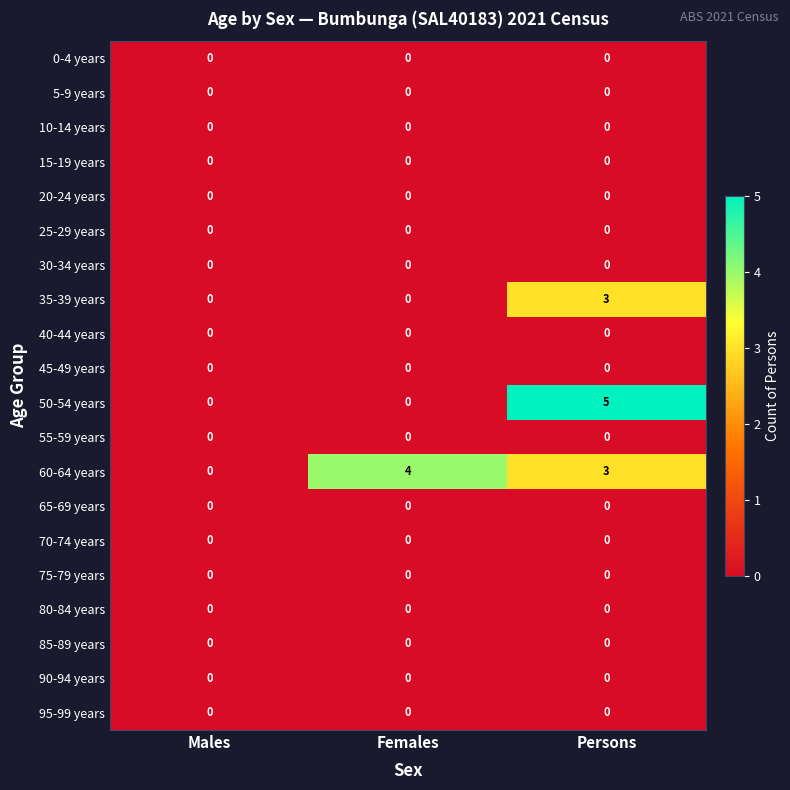

Which series has the largest total across all categories?

60-64 years